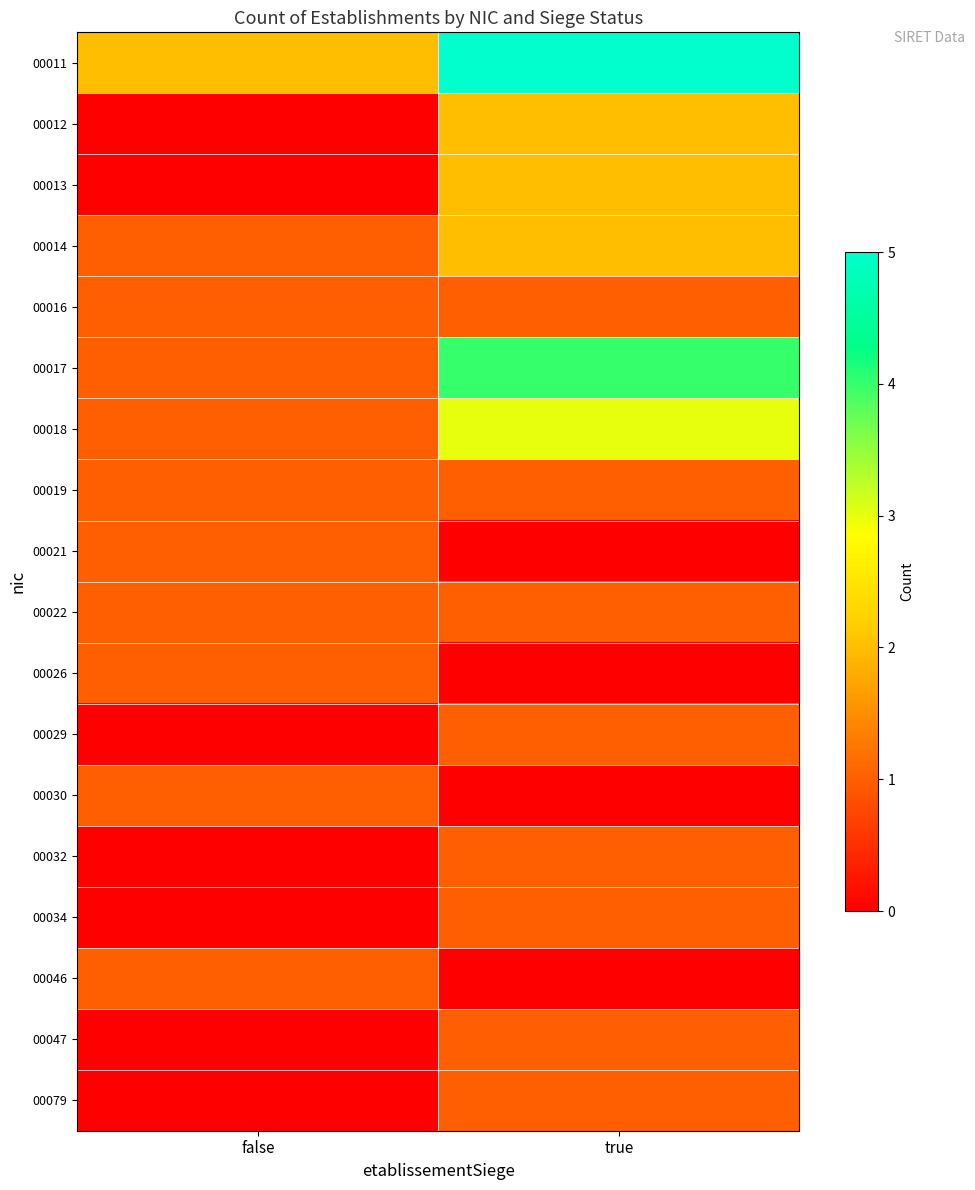

At which category is the sum across all series the highest?

true